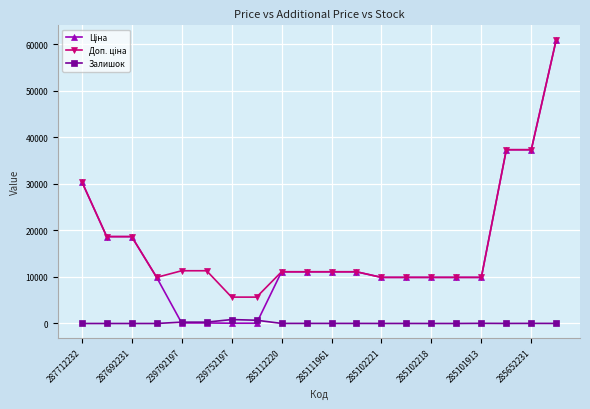

At which label does Ціна first exceed 11113?

287712232